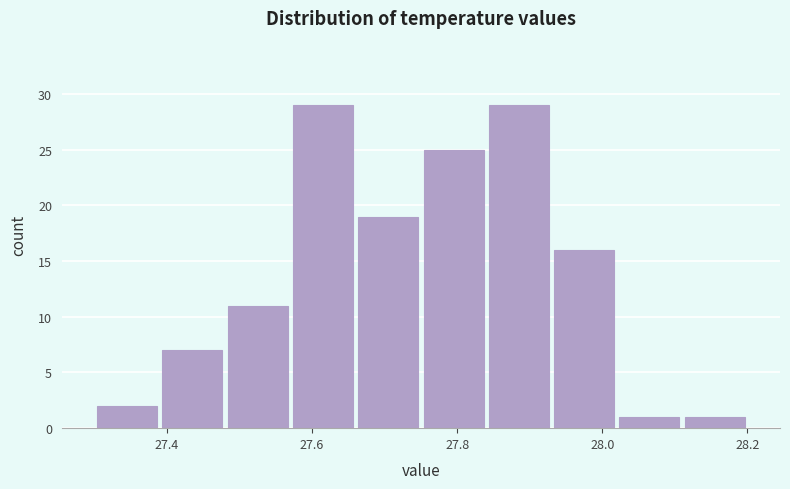

Reading left to right, list every bar in this chart as the range it spans on the x-axis followed by its height. Neither the bar edges nor the heights are printed on the chart, so give them approximately, as read against the axes.

27.30 to 27.39: 2
27.39 to 27.48: 7
27.48 to 27.57: 11
27.57 to 27.66: 29
27.66 to 27.75: 19
27.75 to 27.84: 25
27.84 to 27.93: 29
27.93 to 28.02: 16
28.02 to 28.11: 1
28.11 to 28.20: 1